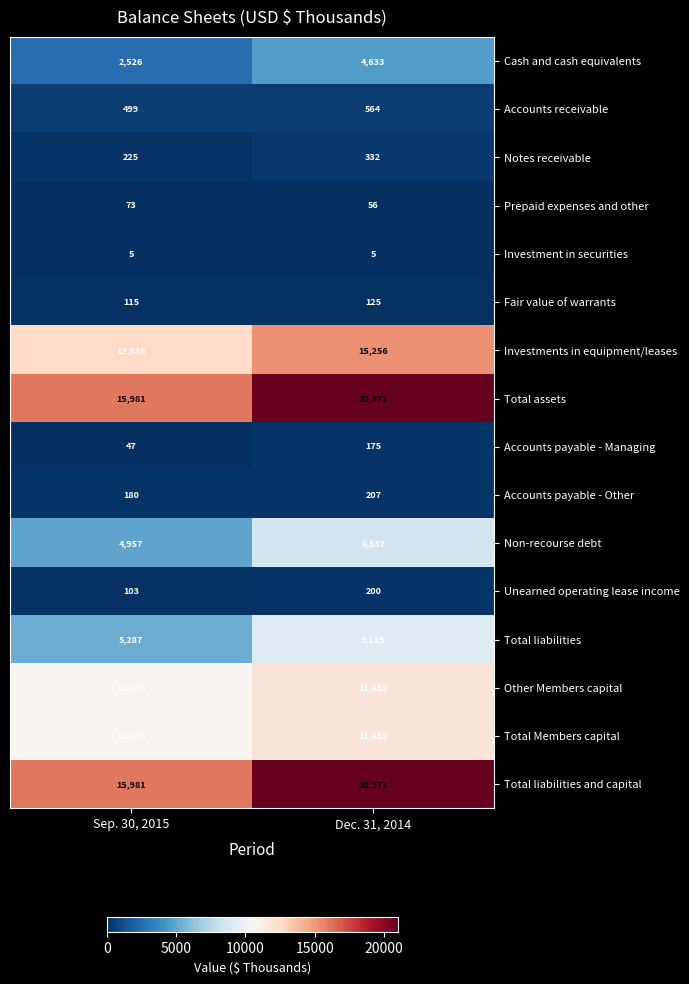

What is the difference between the highest and lowest values at Dec. 31, 2014?

20966